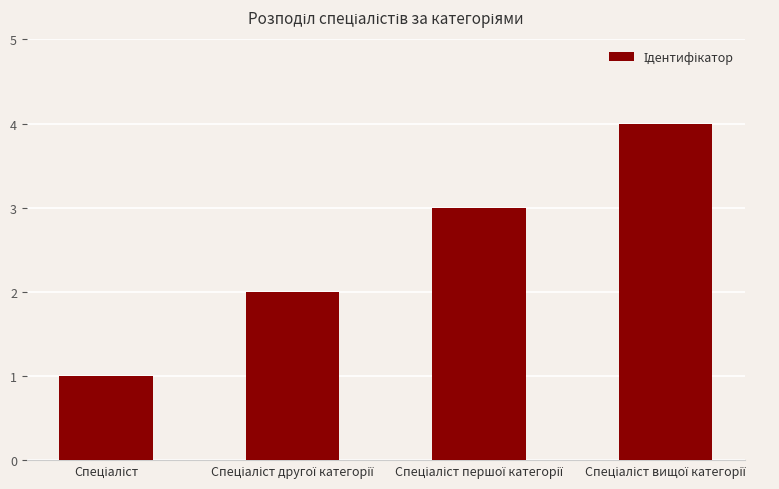

What is the greatest value displayed?

4